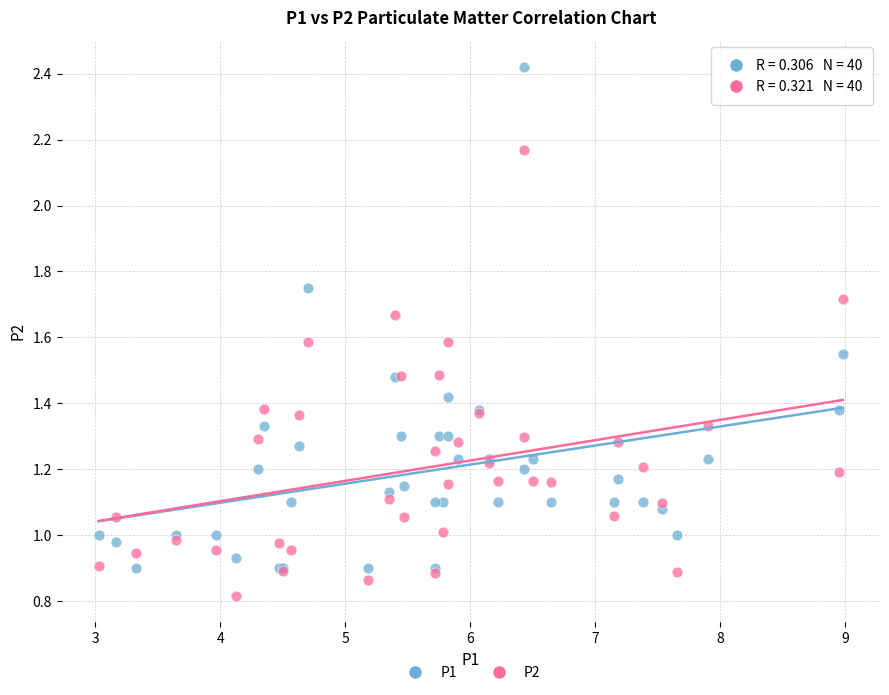

Which series reaches the minimum Y coordinate?

P2